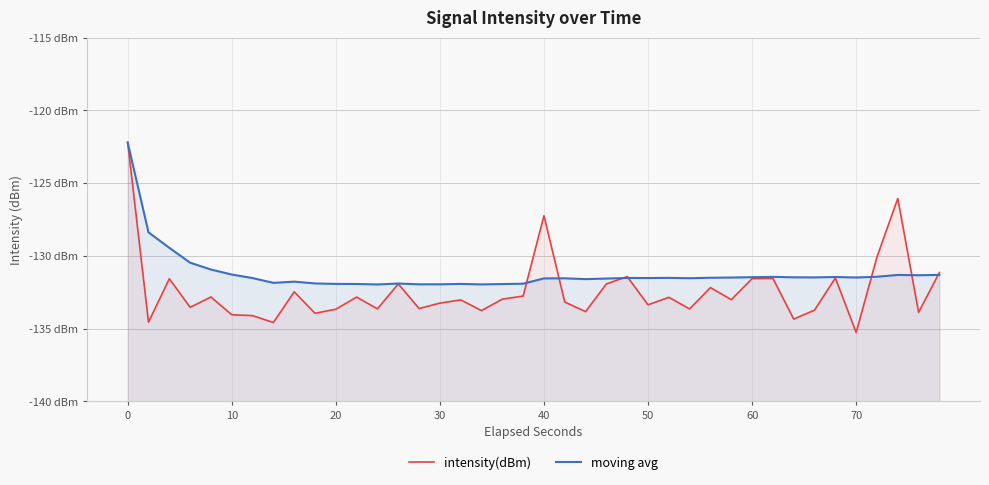

Rank the series by their maximum value, from lowest to highest.

intensity(dBm), moving avg